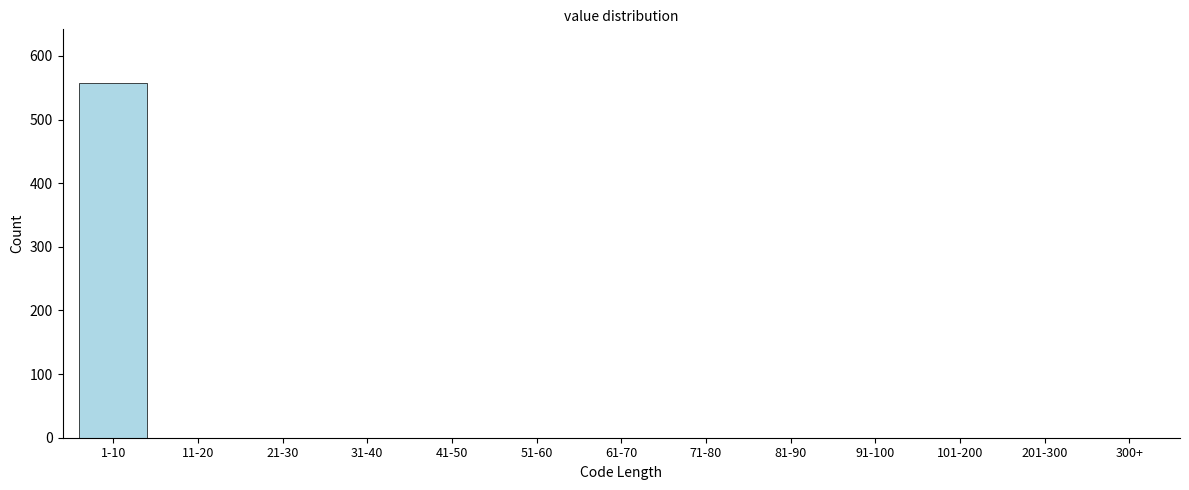

Reading left to right, list all the values displayed in this chart.

1-10=558	11-20=0	21-30=0	31-40=0	41-50=0	51-60=0	61-70=0	71-80=0	81-90=0	91-100=0	101-200=0	201-300=0	300+=0